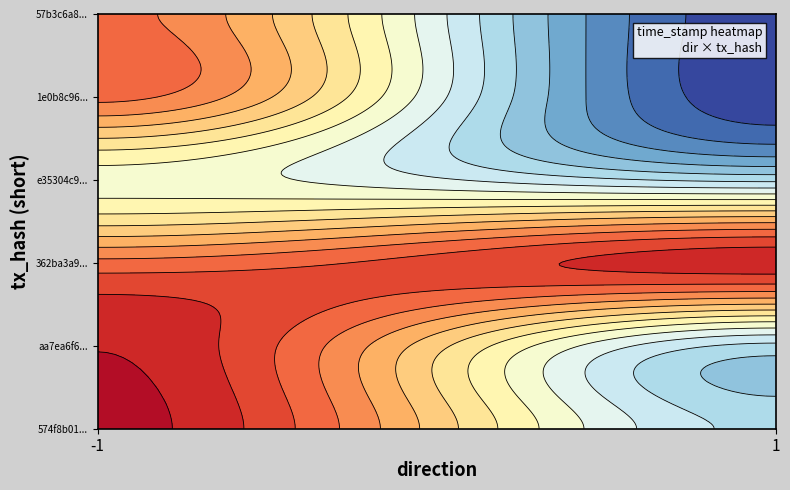

How many values in the 574f8b01b3665e68be684721c0c6d52ab26d5b3 series are below 1571113579?

1